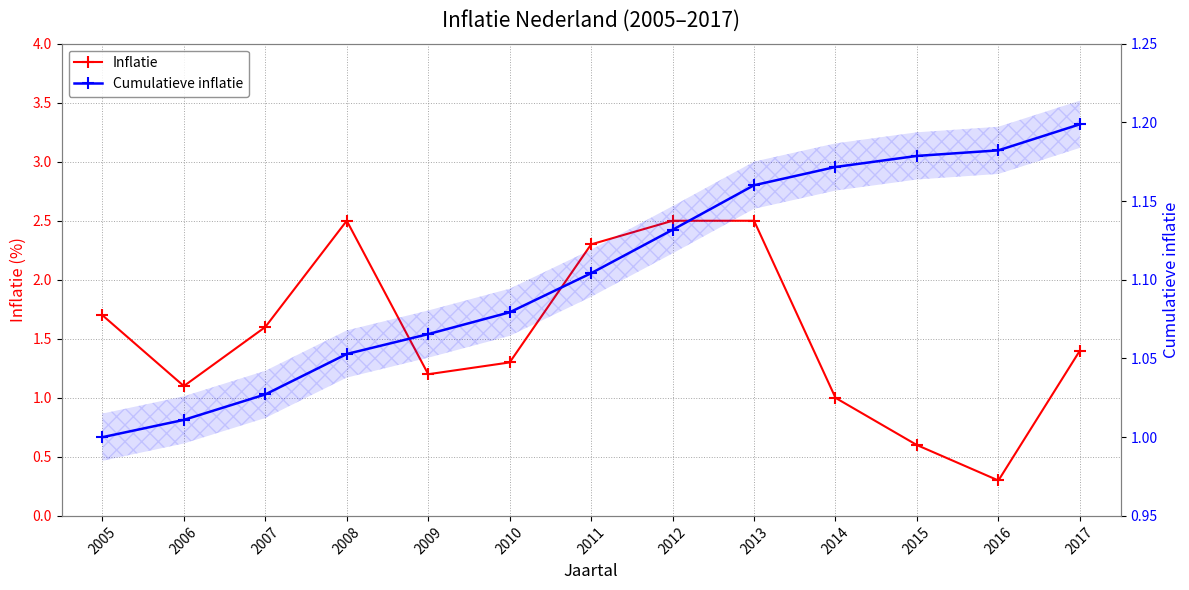

True or false: Cumulatieve inflatie has more than 0 interior local peaks.

False